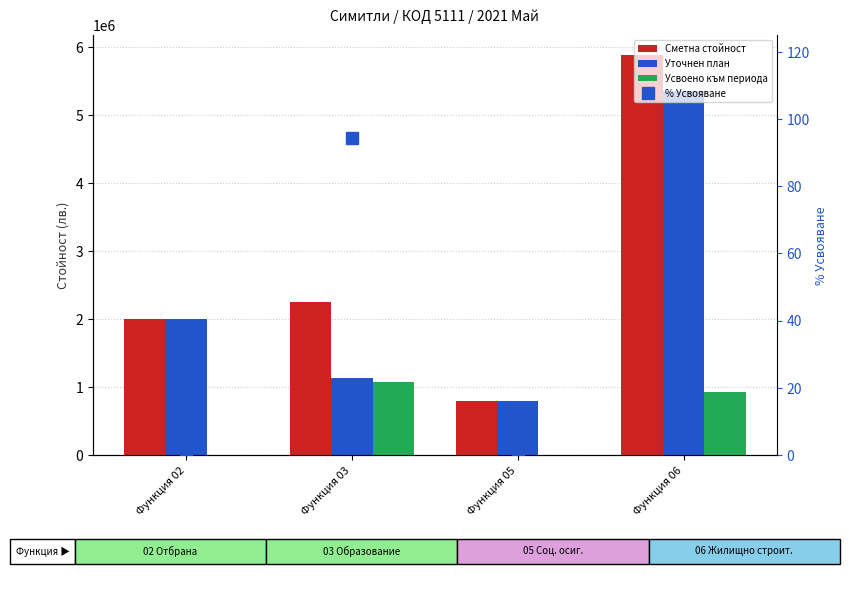

What is the average value of the Усвоено към периода series?

499221.8